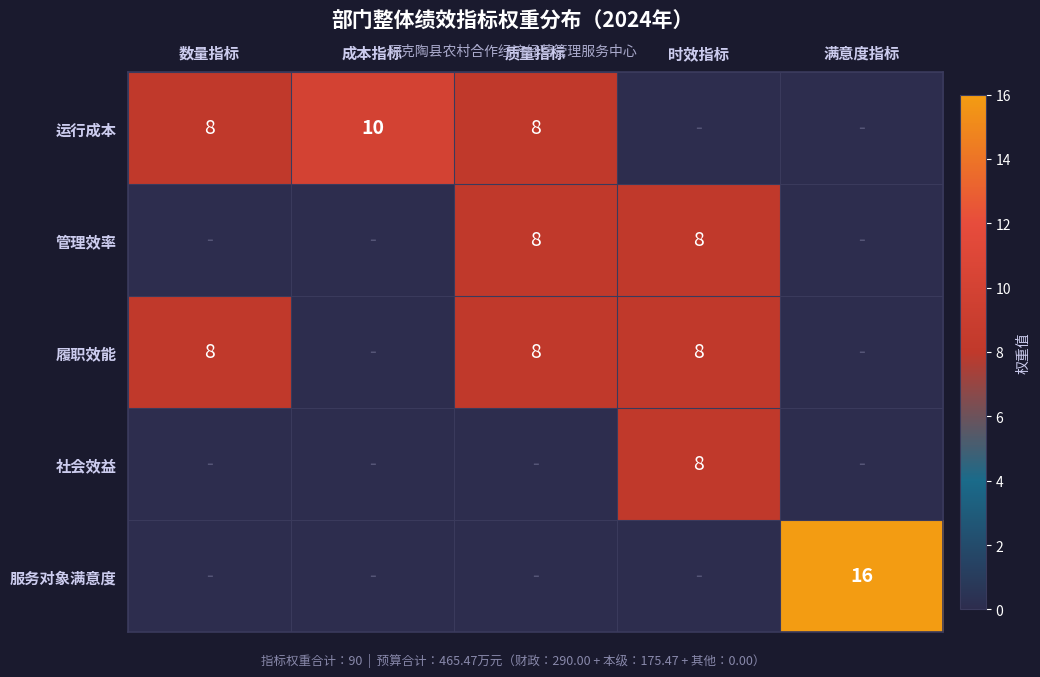

The 履职效能 series shows 4 at 质量指标. True or false?

False